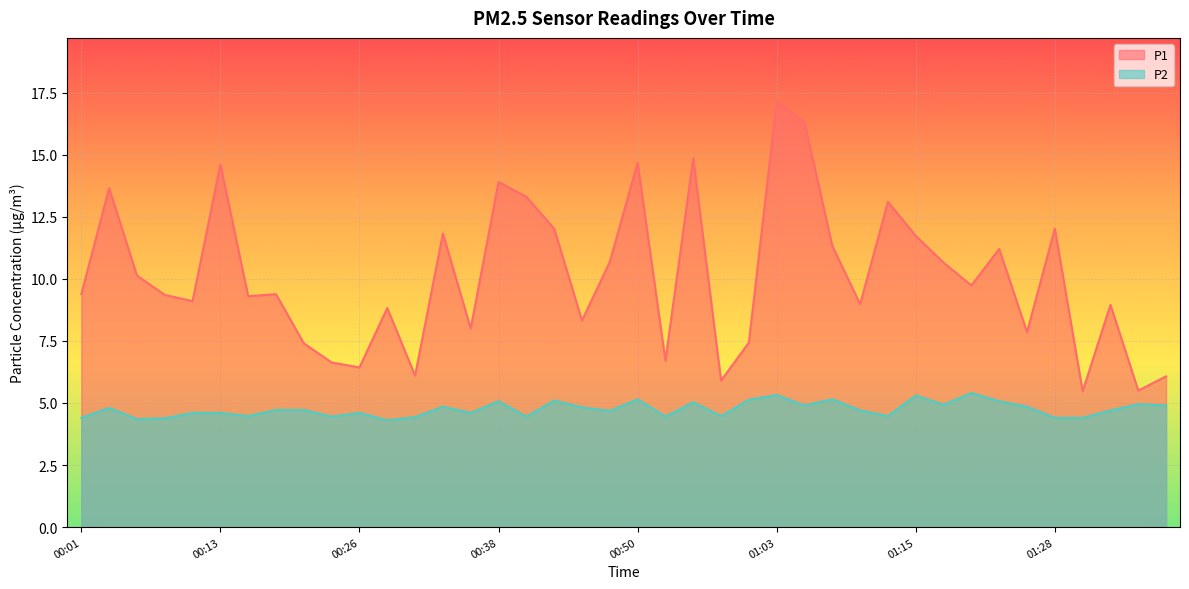

True or false: P1 has a value of 5.9 at 01:08.

False